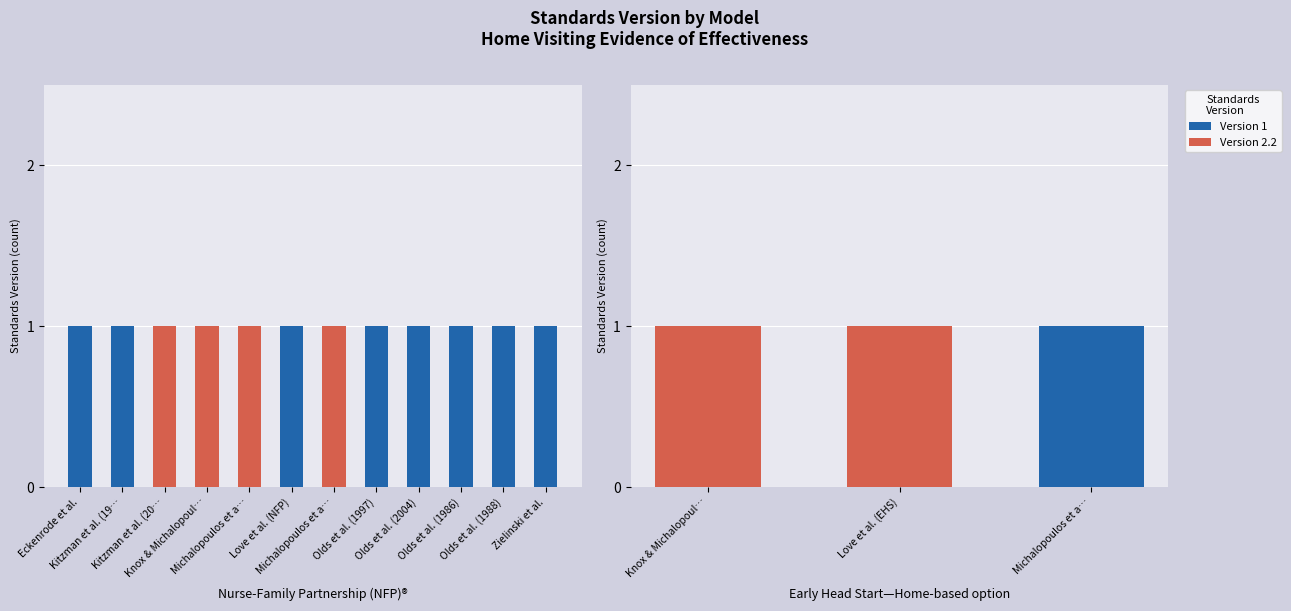

How many values in the Version 2.2 series are below 1?

1